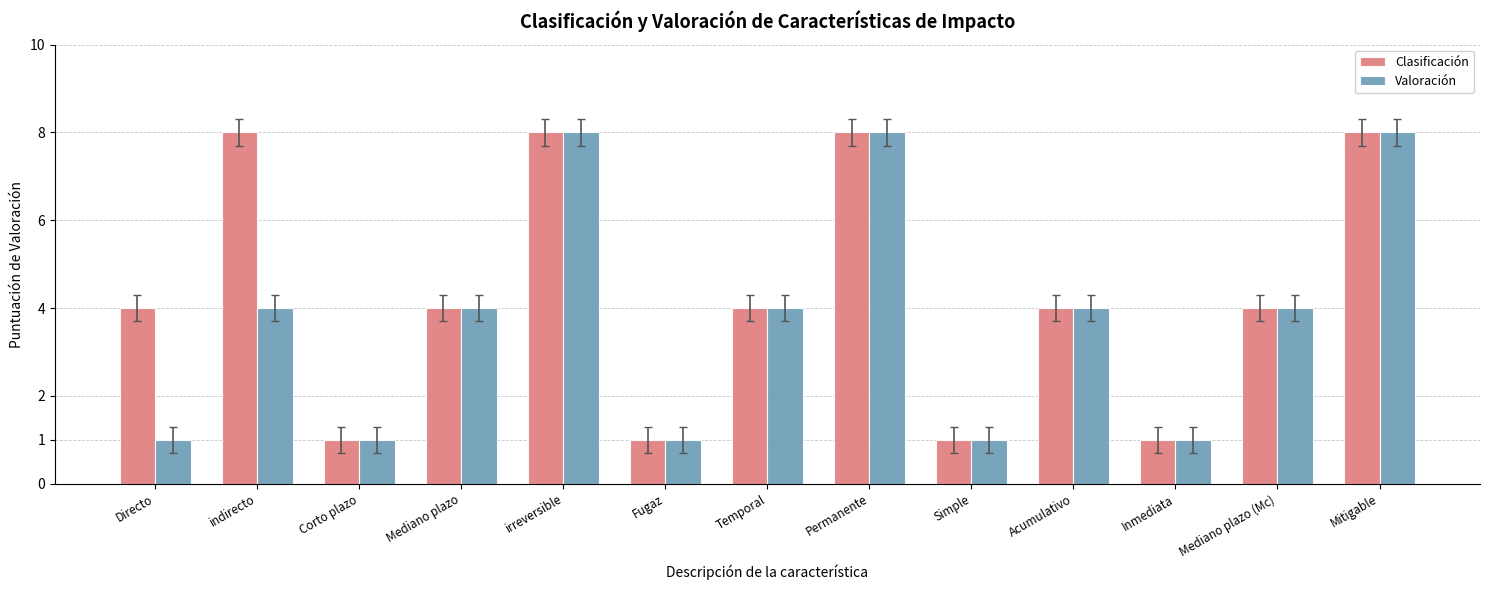

What is the approximate value of Valoración at irreversible?

8